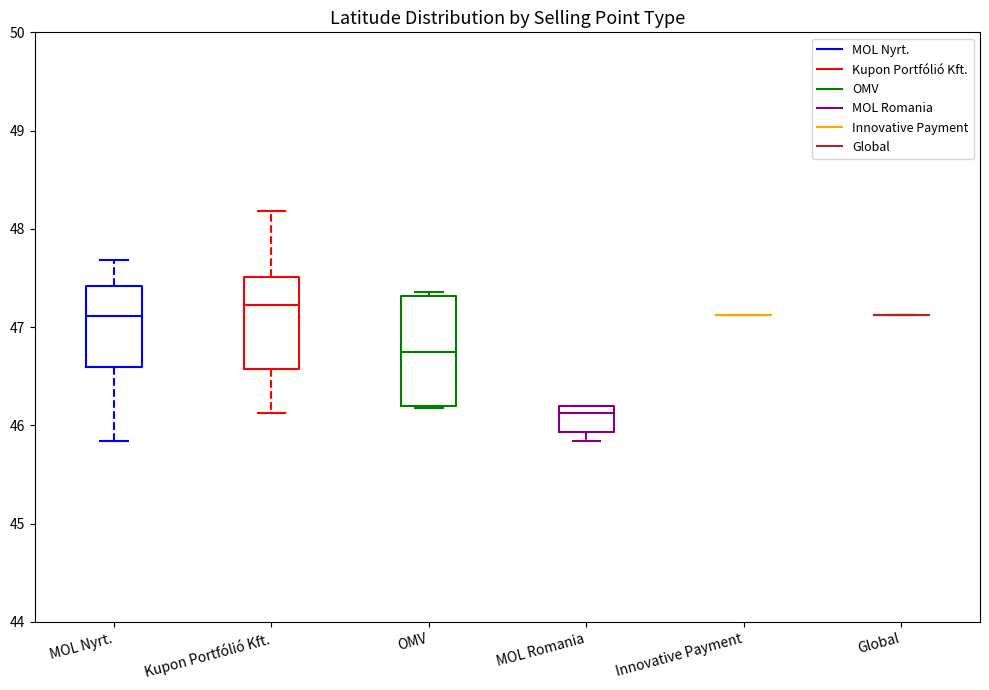

Which box is the tallest, from its lower edge to its upper edge?

OMV